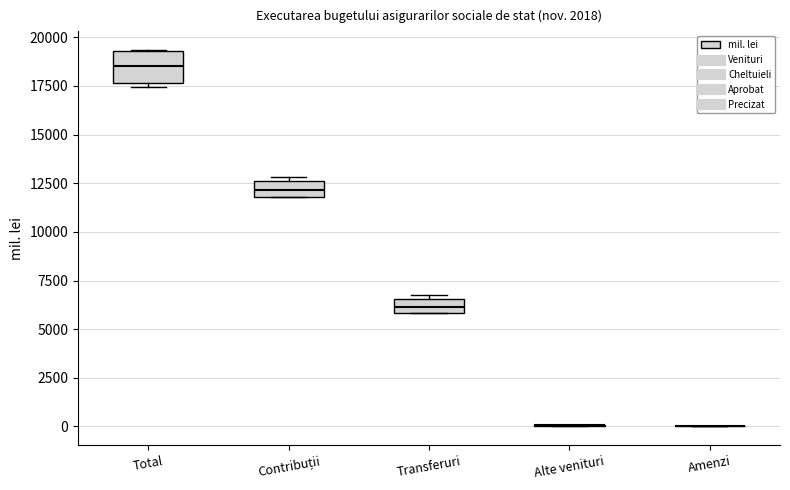

Comparing the boxes themselves (not the whiskers), which one is the tallest?

Total